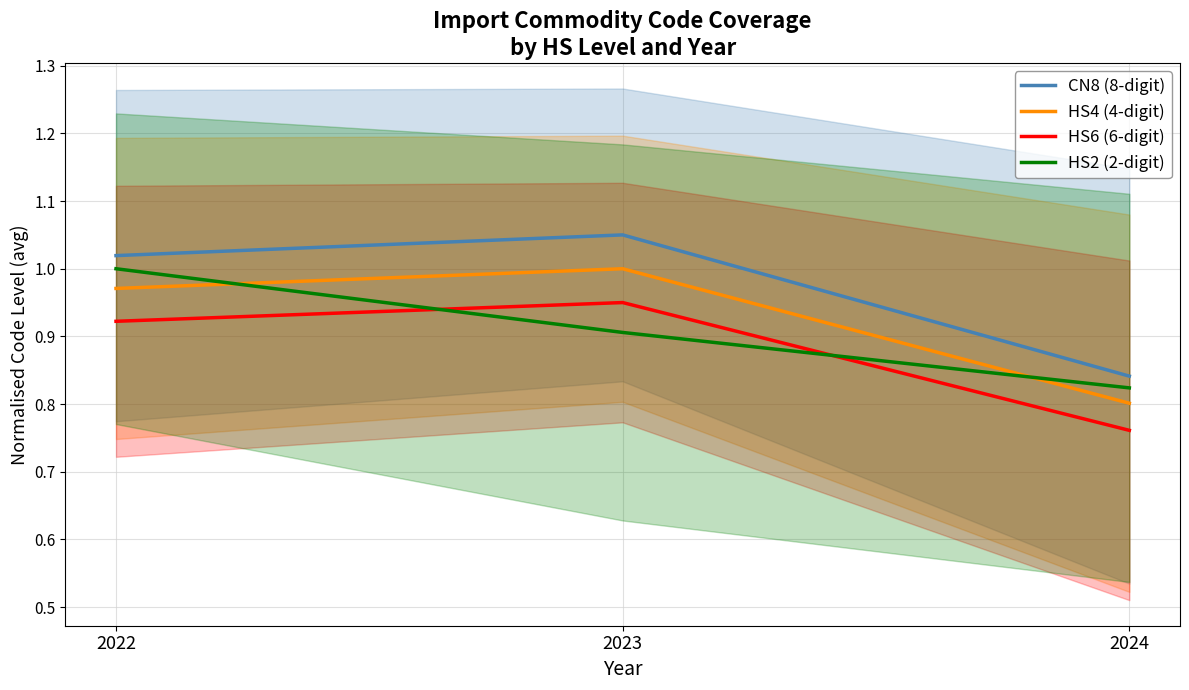

What is the spread (max minus min) of values at 2022?

0.1